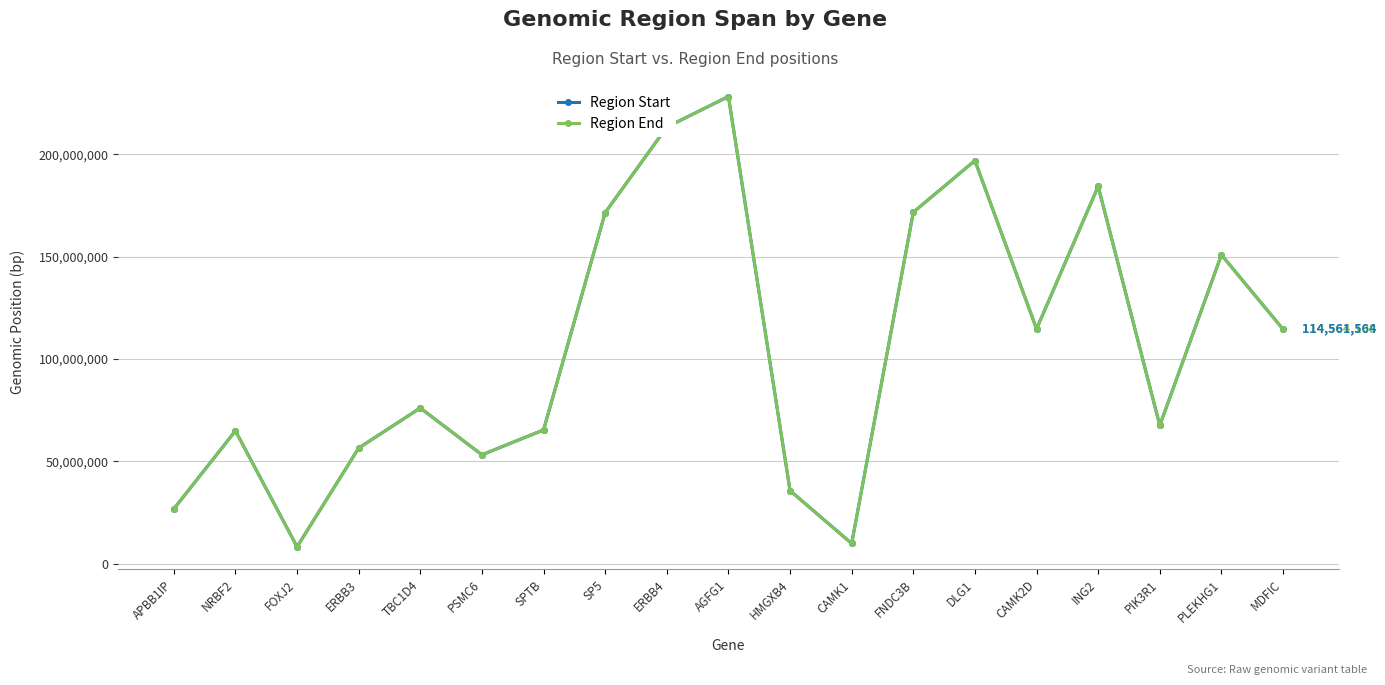

What is the total value across all series at FNDC3B?

343515974